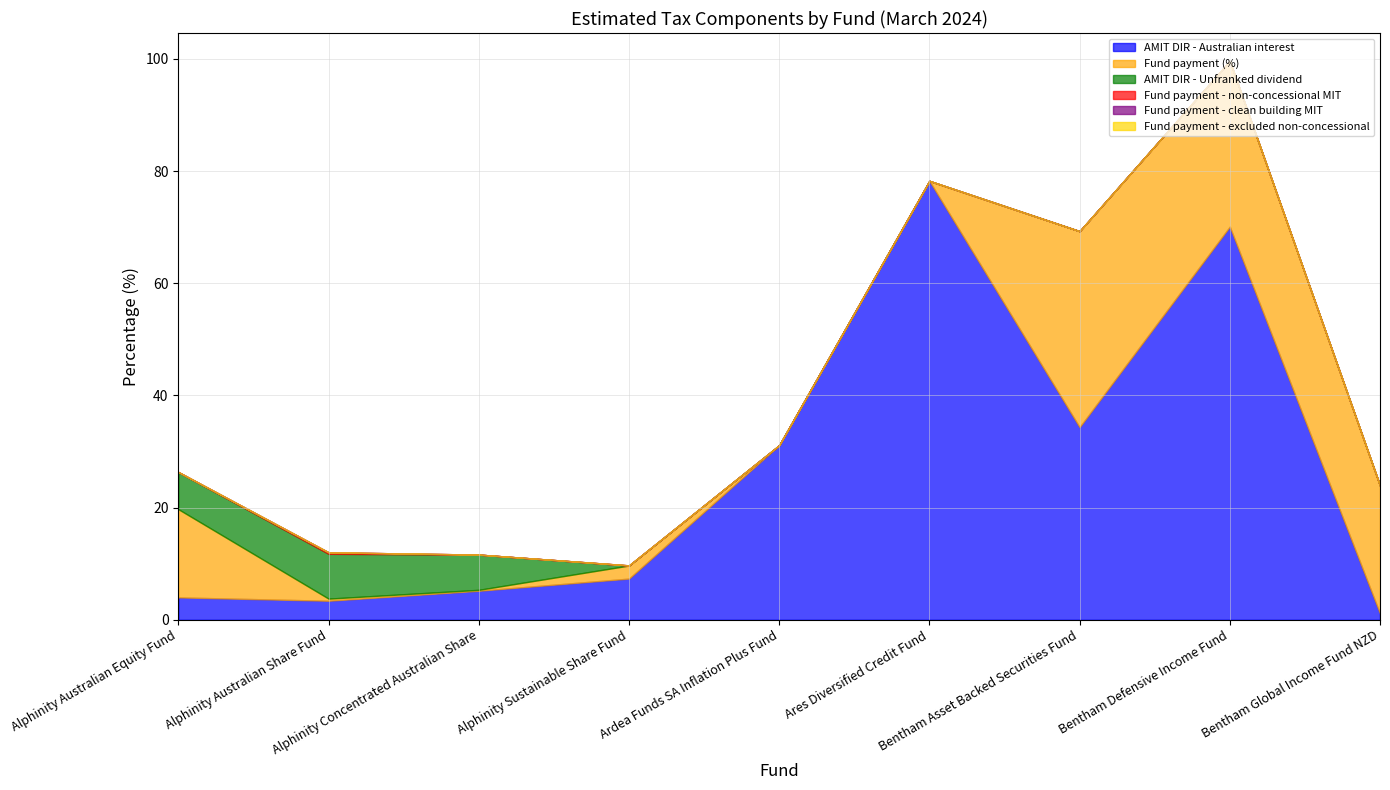

What is the maximum value shown in the chart?

78.2